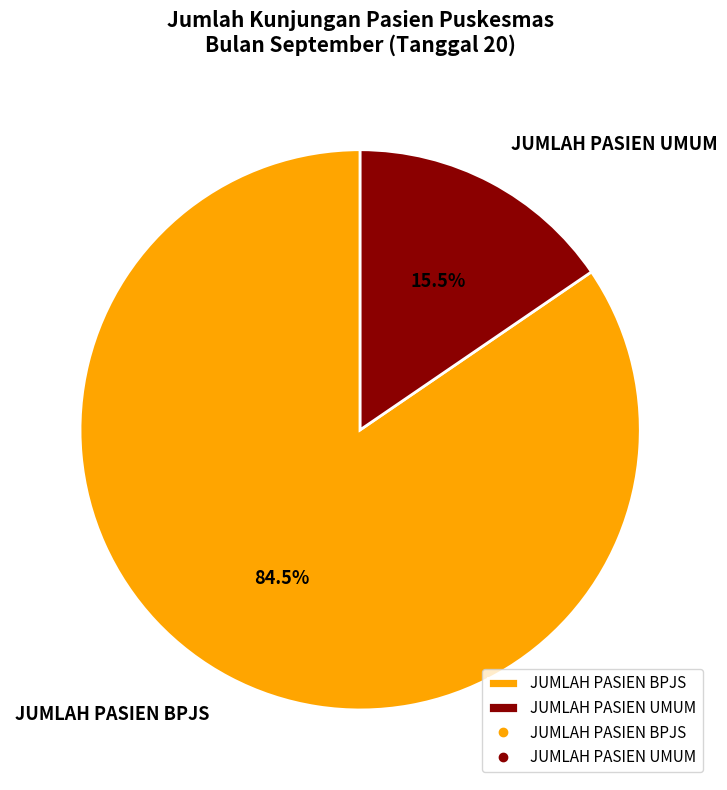

To the nearest percent, what is the combined percentage of JUMLAH PASIEN UMUM and JUMLAH PASIEN BPJS?

100%